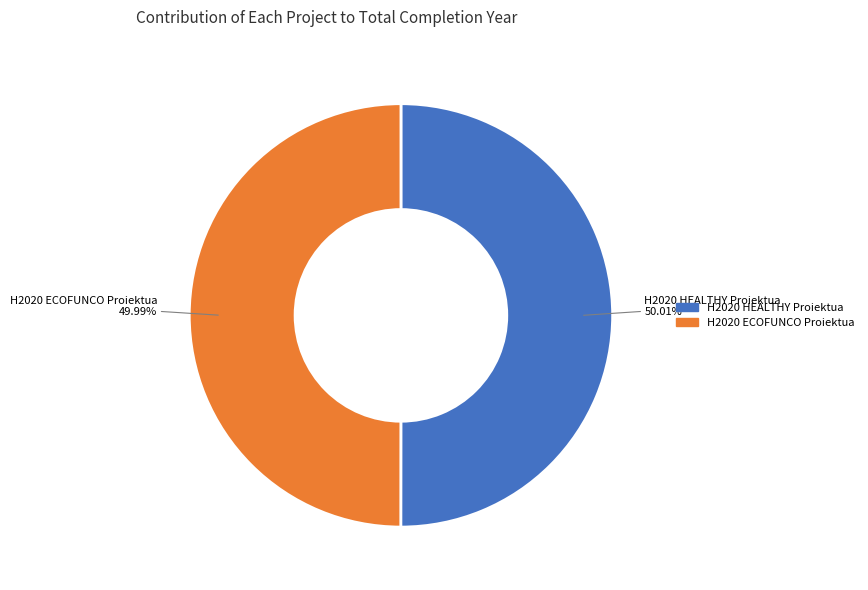

Do H2020 HEALTHY Proiektua and H2020 ECOFUNCO Proiektua together represent more than half of the pie?

Yes